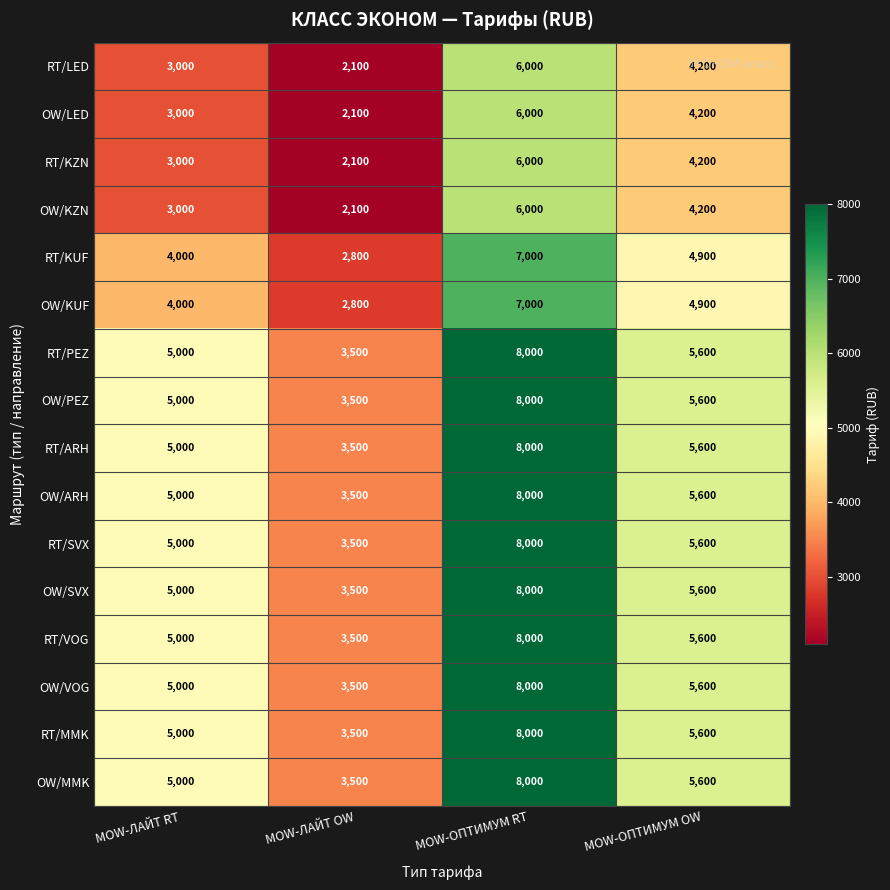

How many data points does each series have?

4